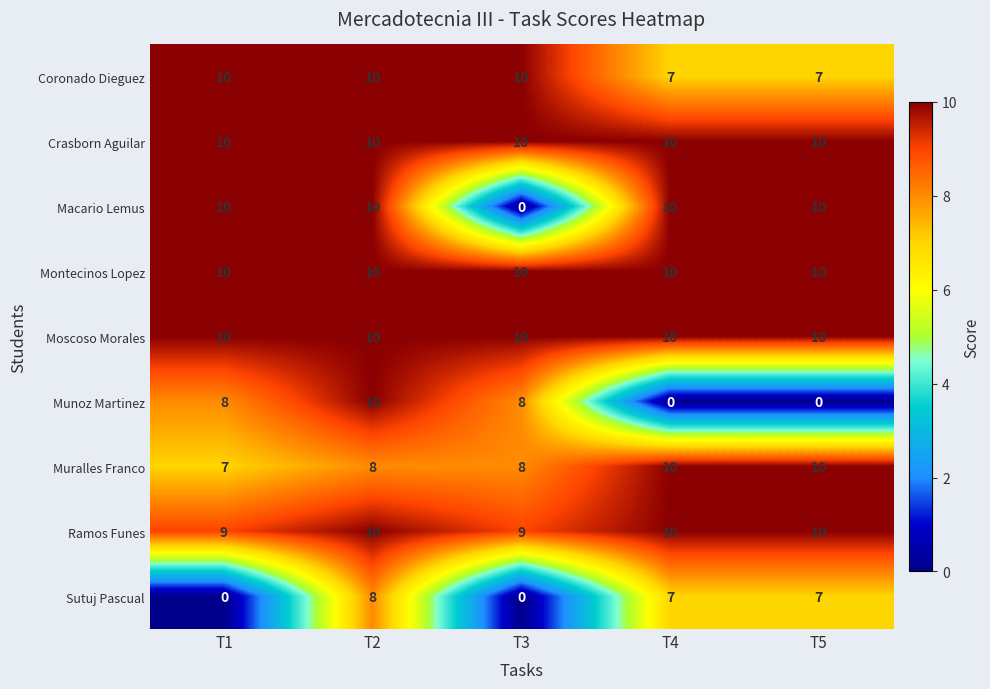

What is the sum of the Montecinos Lopez values at T1 and T5?

20